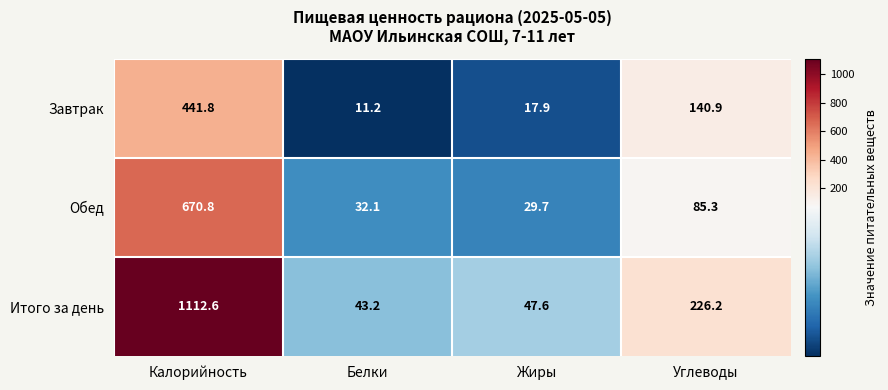

What is the difference between the highest and lowest values at Жиры?

29.7